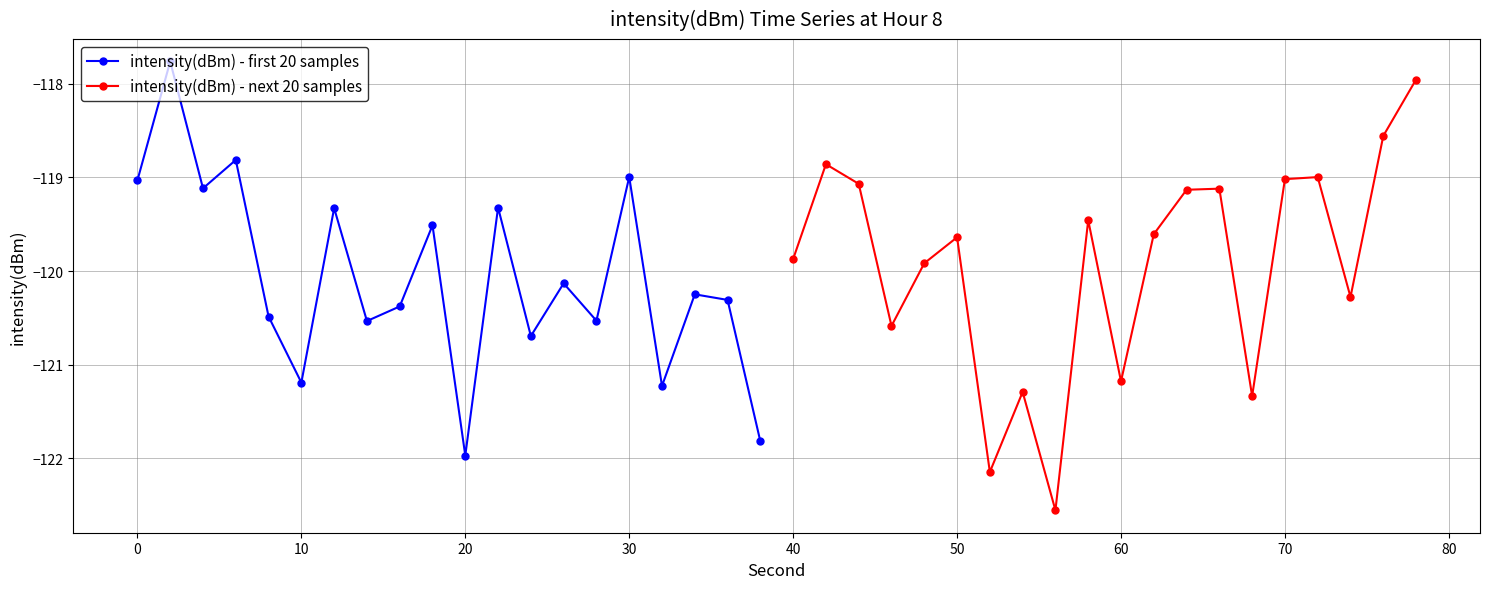

The value of intensity(dBm) - next 20 samples at 50 is -25.8. True or false?

False